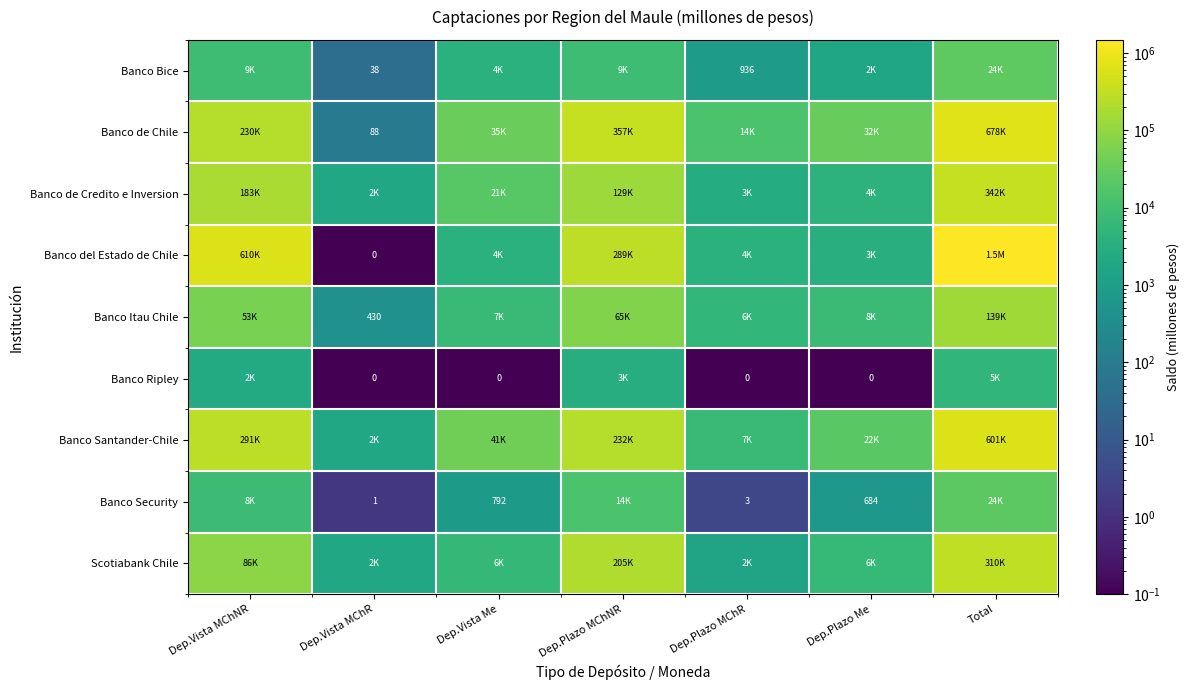

List the labels in order of Banco de Credito e Inversion value, smallest first.

Dep.Vista MChR, Dep.Plazo MChR, Dep.Plazo Me, Dep.Vista Me, Dep.Plazo MChNR, Dep.Vista MChNR, Total